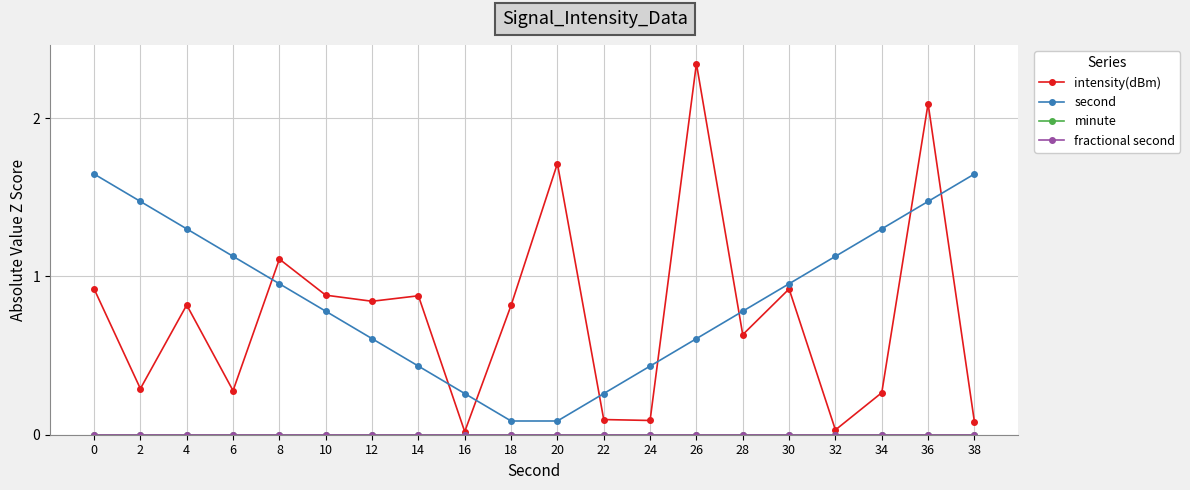

Reading left to right, what are all the values shown in this chart?

intensity(dBm): 0=0.9	2=0.3	4=0.8	6=0.3	8=1.1	10=0.9	12=0.8	14=0.9	16=0.0	18=0.8	20=1.7	22=0.1	24=0.1	26=2.3	28=0.6	30=0.9	32=0.0	34=0.3	36=2.1	38=0.1
second: 0=1.6	2=1.5	4=1.3	6=1.1	8=1.0	10=0.8	12=0.6	14=0.4	16=0.3	18=0.1	20=0.1	22=0.3	24=0.4	26=0.6	28=0.8	30=1.0	32=1.1	34=1.3	36=1.5	38=1.6
minute: 0=0.0	2=0.0	4=0.0	6=0.0	8=0.0	10=0.0	12=0.0	14=0.0	16=0.0	18=0.0	20=0.0	22=0.0	24=0.0	26=0.0	28=0.0	30=0.0	32=0.0	34=0.0	36=0.0	38=0.0
fractional second: 0=0.0	2=0.0	4=0.0	6=0.0	8=0.0	10=0.0	12=0.0	14=0.0	16=0.0	18=0.0	20=0.0	22=0.0	24=0.0	26=0.0	28=0.0	30=0.0	32=0.0	34=0.0	36=0.0	38=0.0